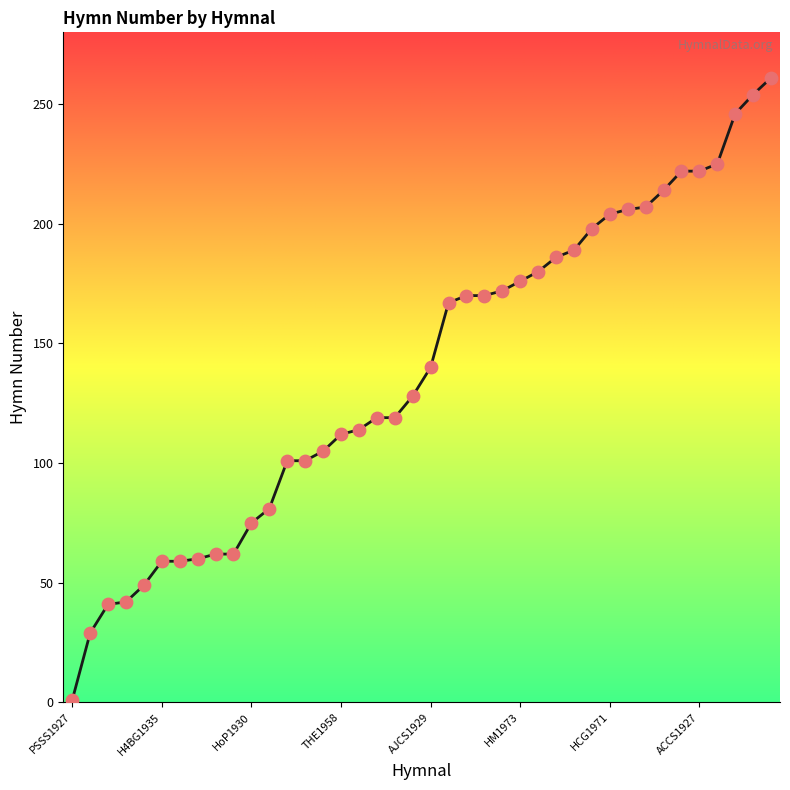

What is the difference between the maximum and minimum values?

260